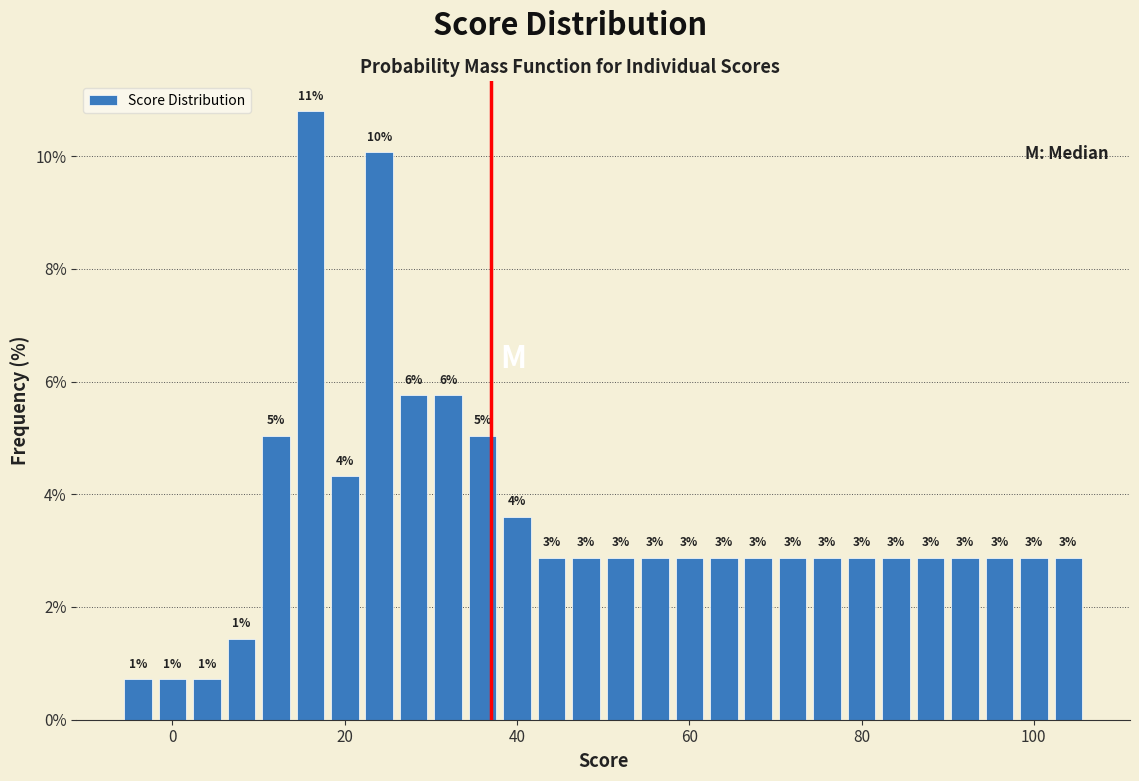

Around what value on the x-axis is the tallest bar? Give the approximate position of its centre, as read against the axis.

16